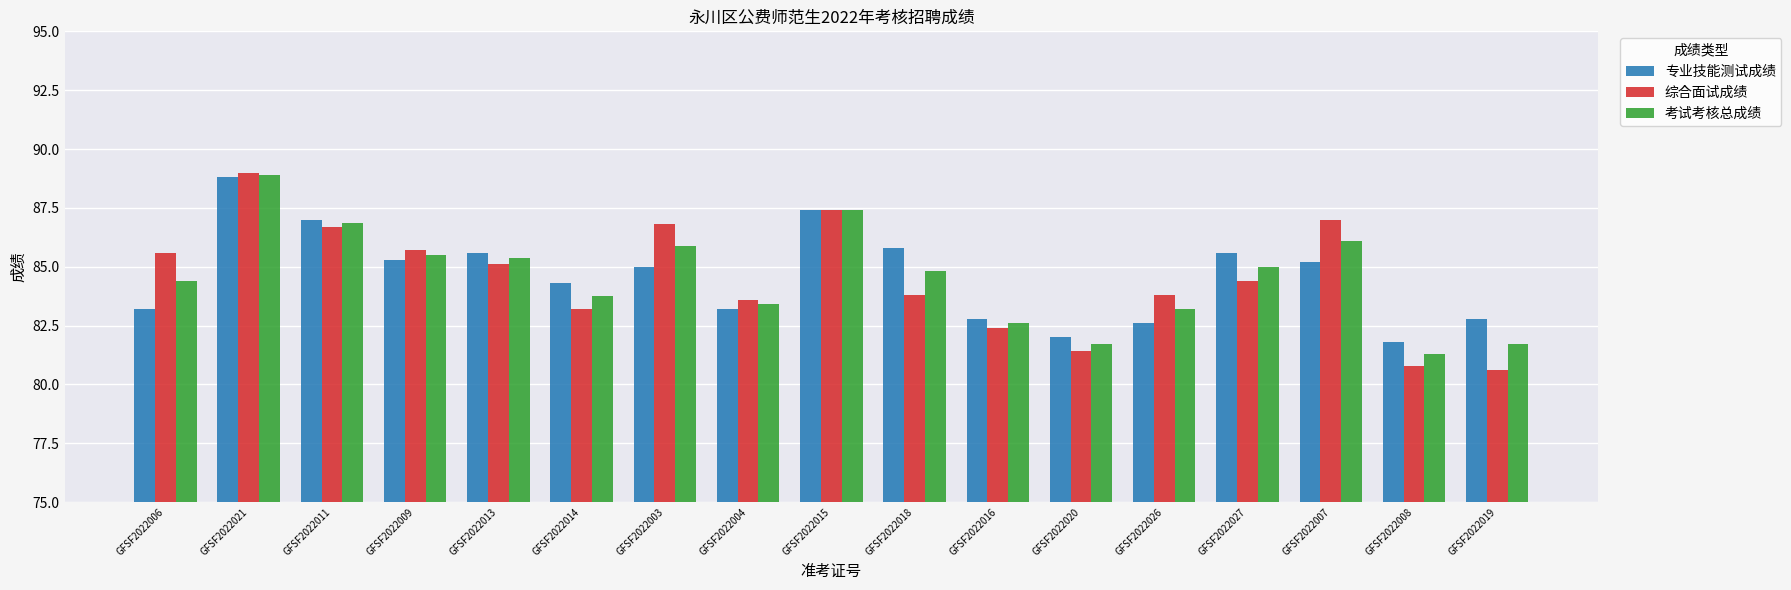

True or false: 综合面试成绩 has a value of 86.7 at GFSF2022011.

True